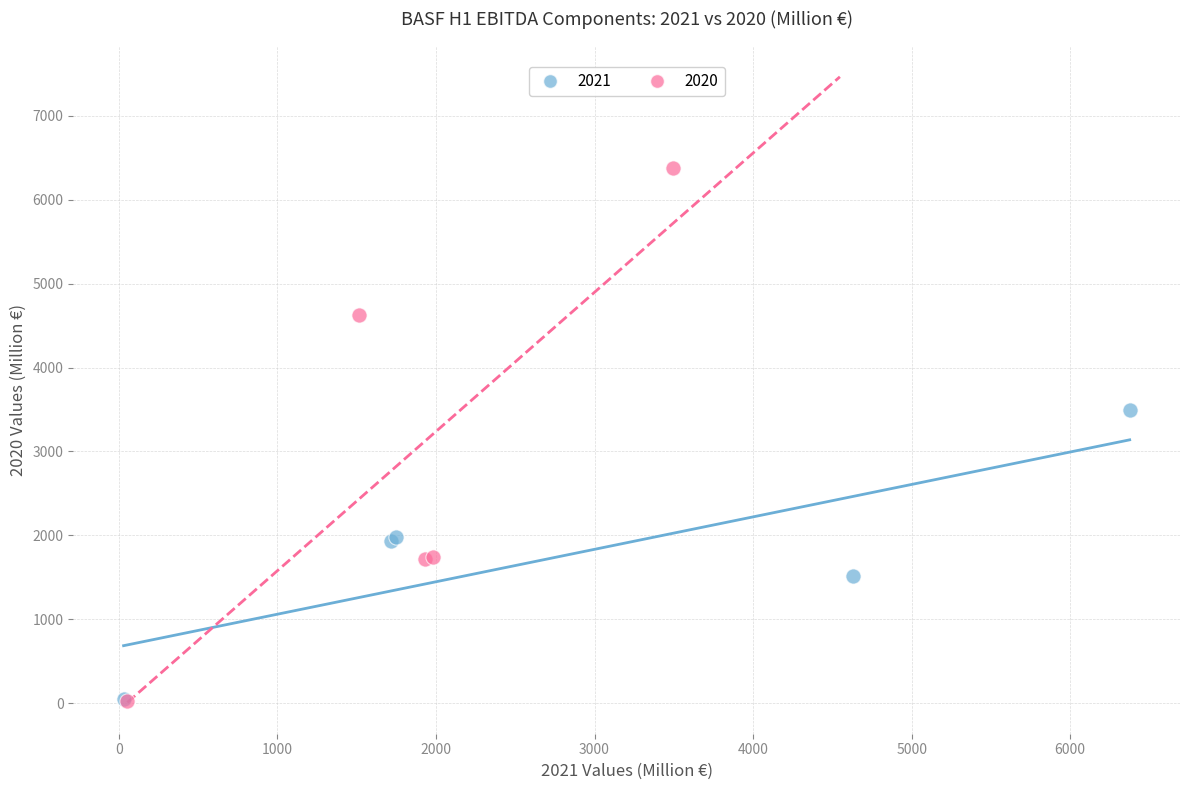

Which series reaches the maximum Y coordinate?

2020